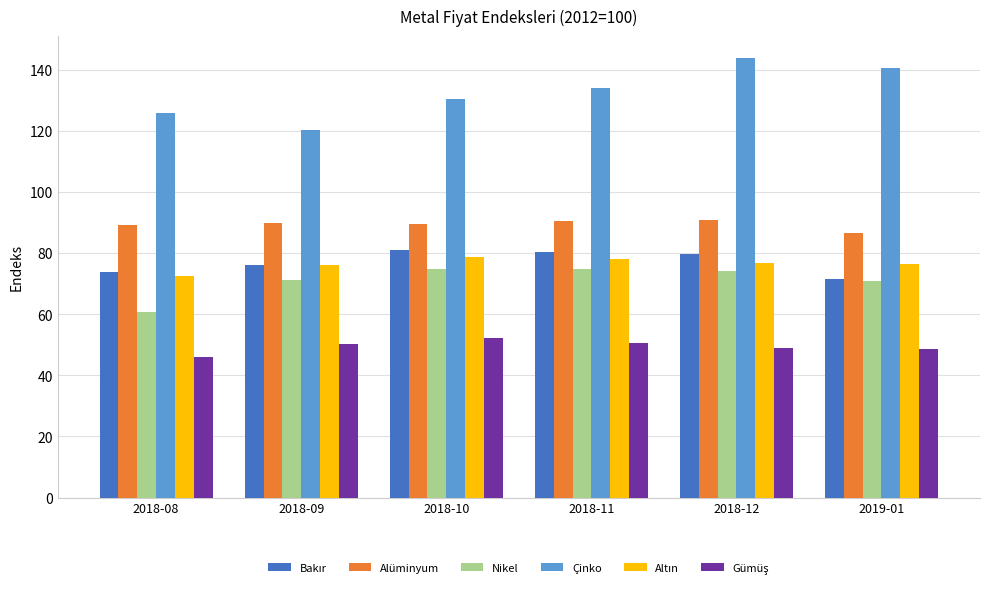

What is the difference between the Nikel values at 2019-01 and 2018-08?

10.1